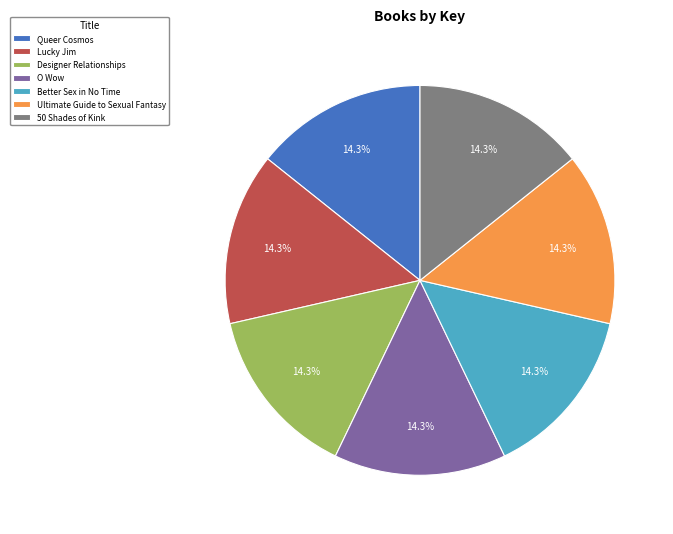

The O Wow slice represents 14% of the pie. True or false?

True